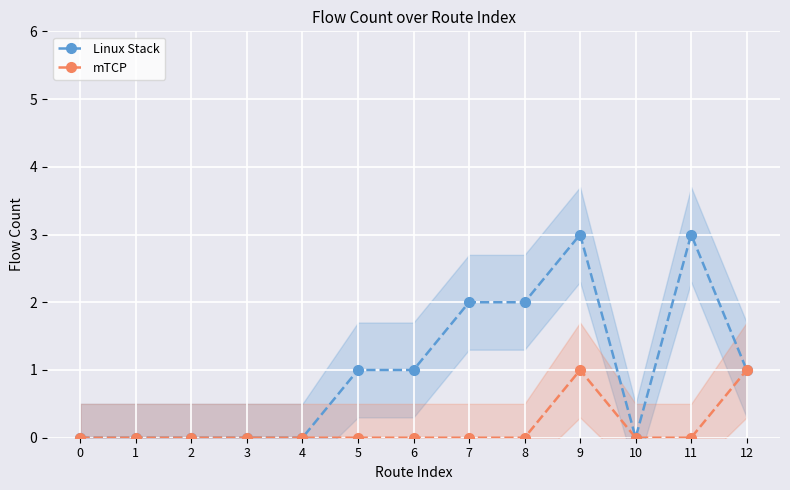

What is the difference between the highest and lowest values at 11?

3